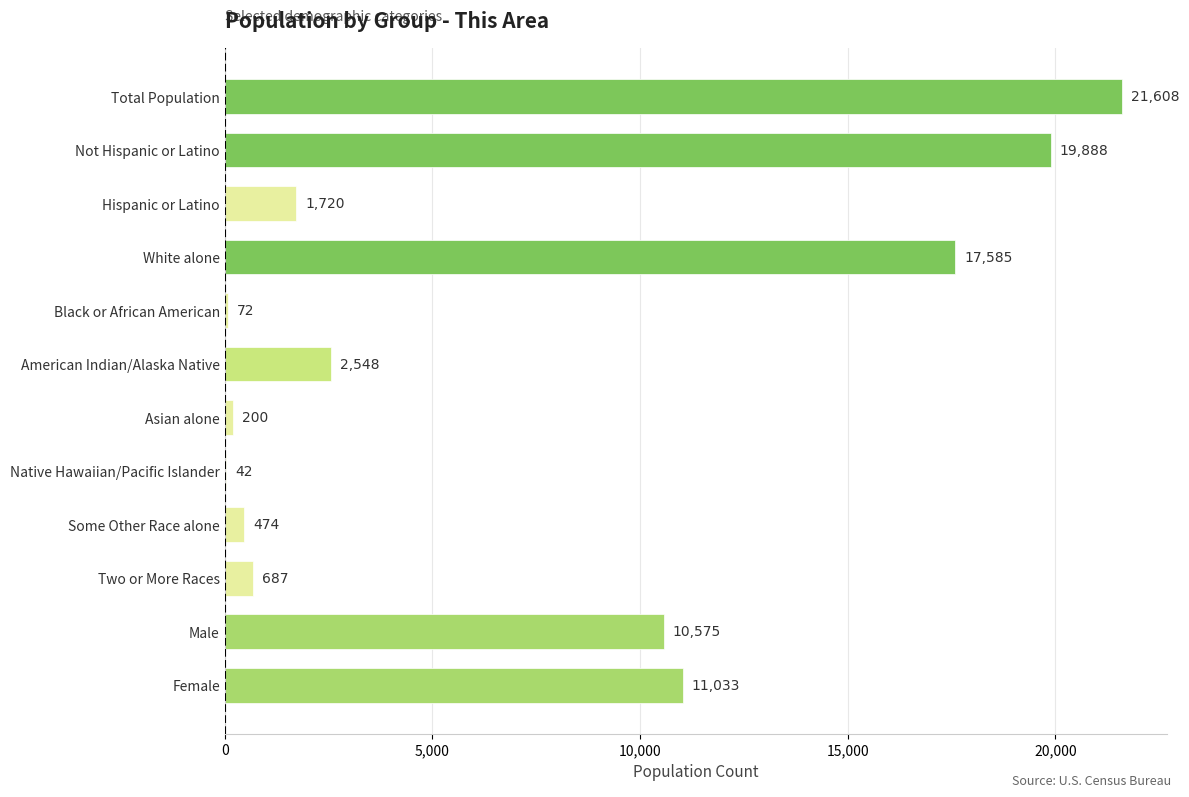

What is the approximate value at Asian alone, to the nearest 10?

200